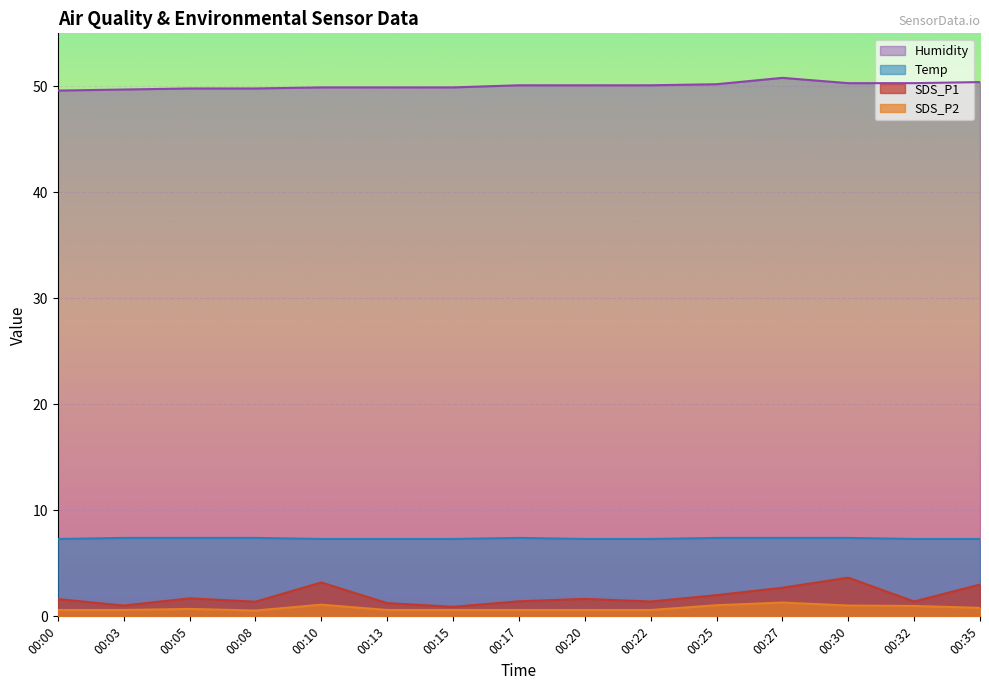

How many lines are shown in the chart?

4